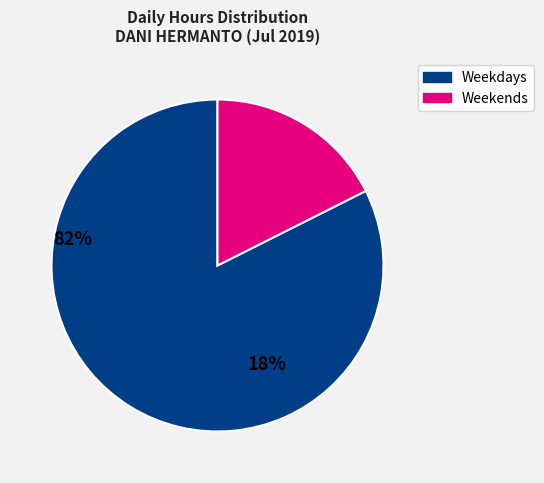

Does any single category account for the majority?

Yes